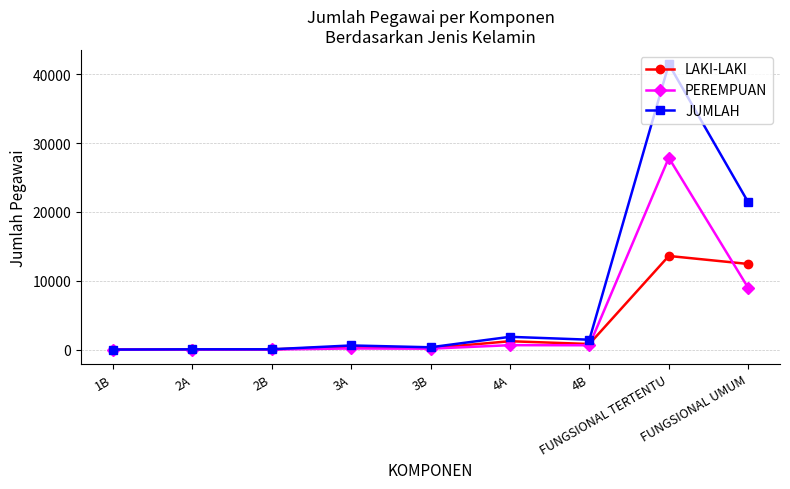

What is the sum of all PEREMPUAN values?

38393